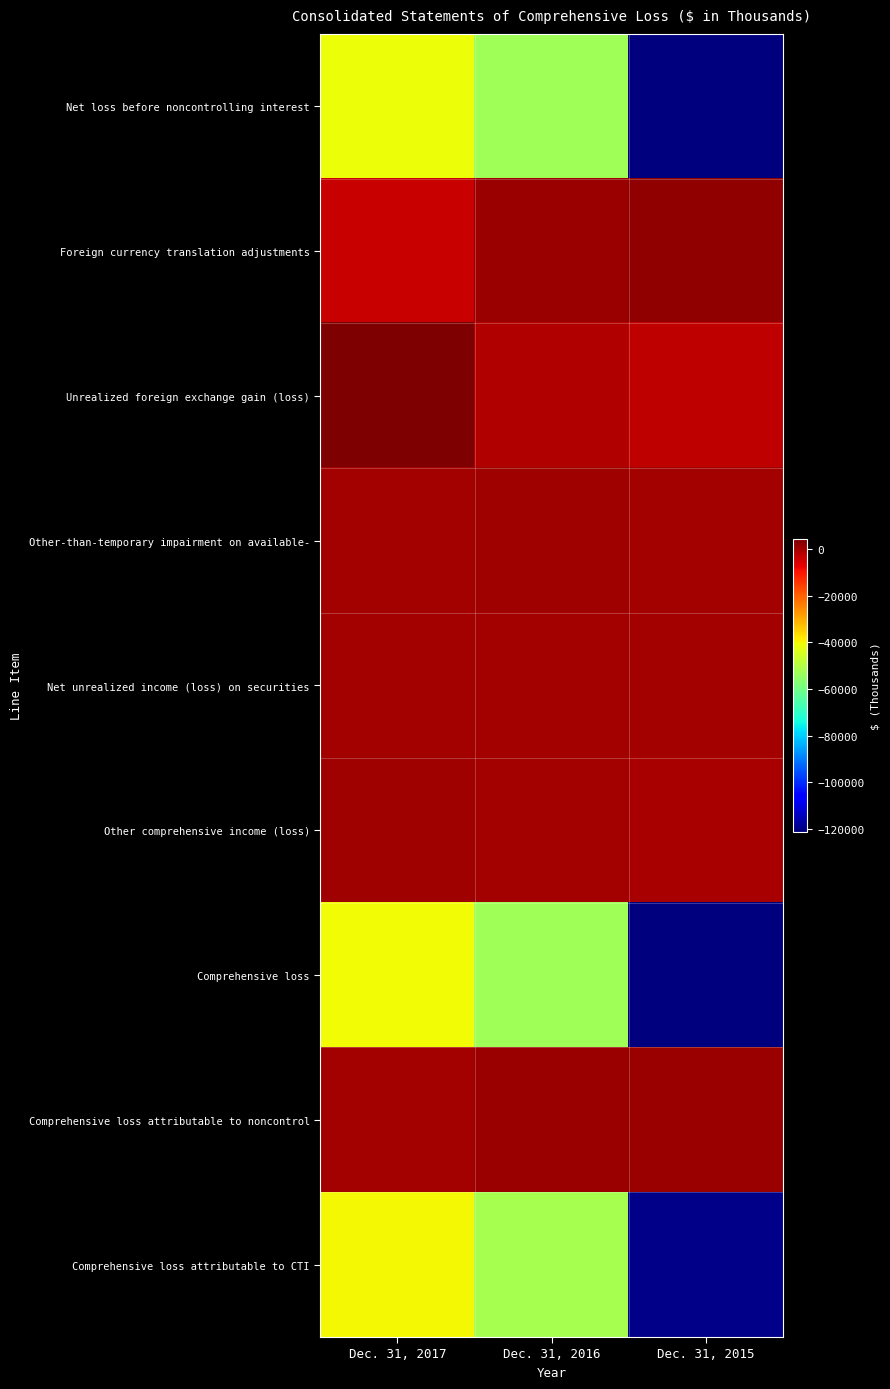

Reading right to left, list all the values displayed in this chart.

Net loss before noncontrolling interest: Dec. 31, 2015=-120763	Dec. 31, 2016=-52953	Dec. 31, 2017=-40831
Foreign currency translation adjustments: Dec. 31, 2015=2160	Dec. 31, 2016=947	Dec. 31, 2017=-3927
Unrealized foreign exchange gain (loss): Dec. 31, 2015=-2585	Dec. 31, 2016=-1162	Dec. 31, 2017=4303
Other-than-temporary impairment on available-: Dec. 31, 2015=0	Dec. 31, 2016=520	Dec. 31, 2017=0
Net unrealized income (loss) on securities: Dec. 31, 2015=-28	Dec. 31, 2016=-8	Dec. 31, 2017=7
Other comprehensive income (loss): Dec. 31, 2015=-453	Dec. 31, 2016=297	Dec. 31, 2017=383
Comprehensive loss: Dec. 31, 2015=-121216	Dec. 31, 2016=-52656	Dec. 31, 2017=-40448
Comprehensive loss attributable to noncontrol: Dec. 31, 2015=1341	Dec. 31, 2016=944	Dec. 31, 2017=161
Comprehensive loss attributable to CTI: Dec. 31, 2015=-119875	Dec. 31, 2016=-51712	Dec. 31, 2017=-40287